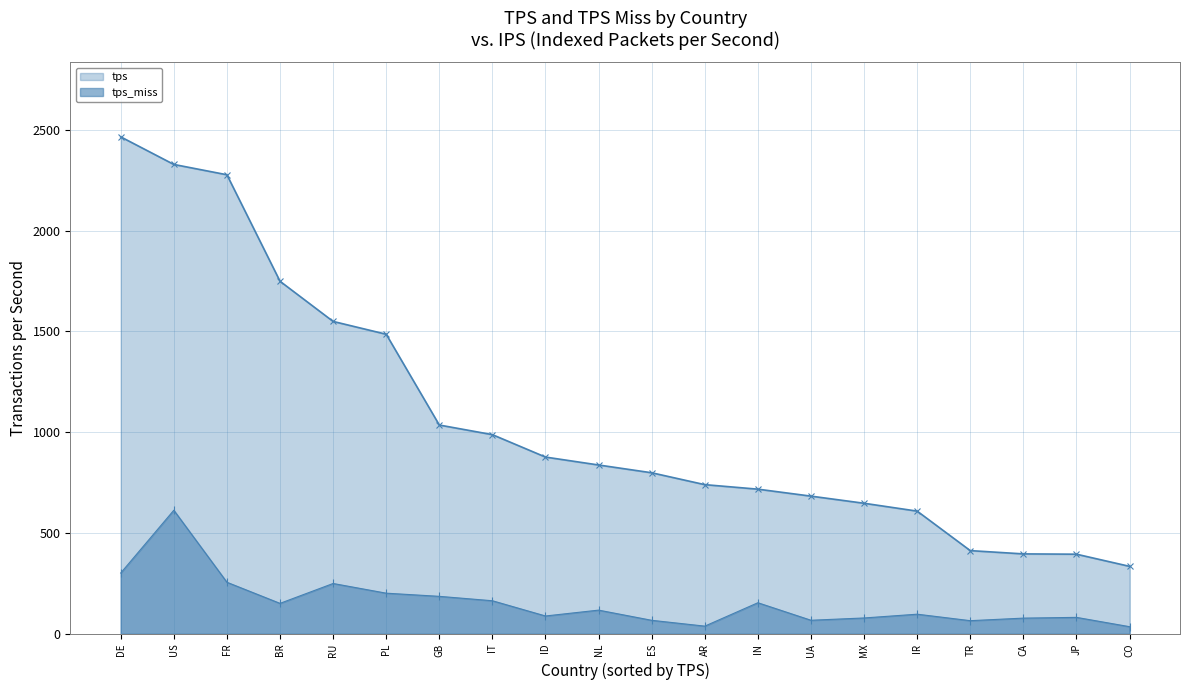

The tps_miss series shows 613.3 at US. True or false?

True